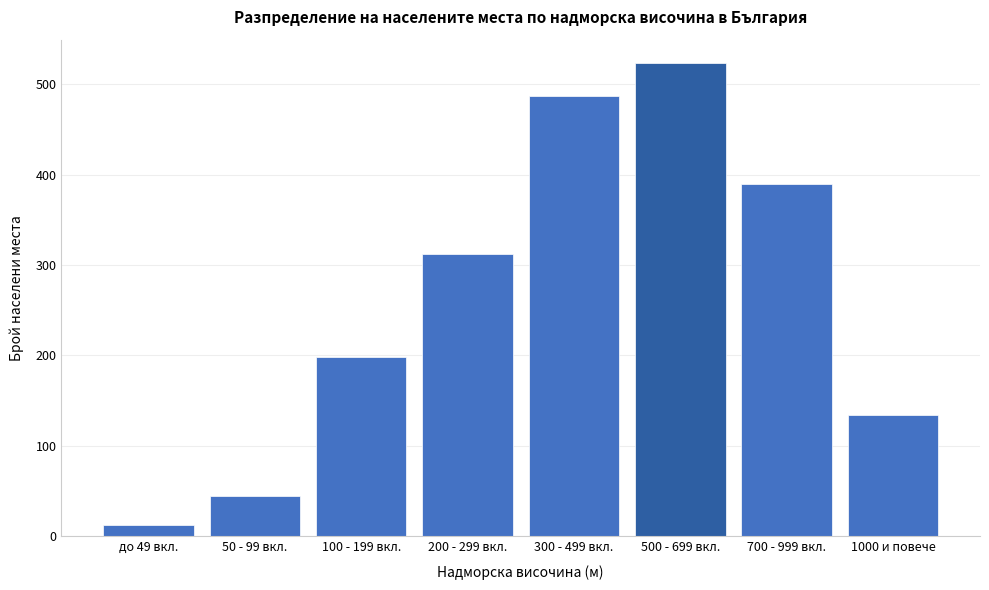

Reading left to right, list all the values displayed in this chart.

до 49 вкл.=12	50 - 99 вкл.=45	100 - 199 вкл.=198	200 - 299 вкл.=312	300 - 499 вкл.=487	500 - 699 вкл.=523	700 - 999 вкл.=389	1000 и повече=134